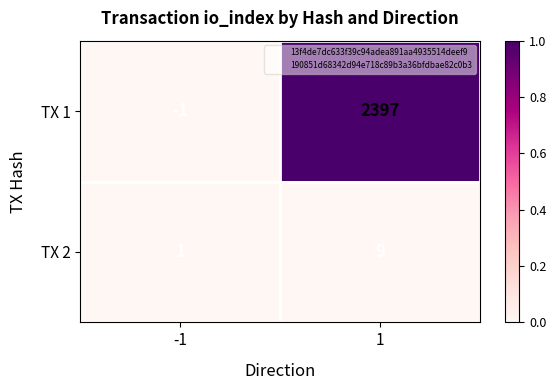

At how many categories does at least one series exceed 0?

2